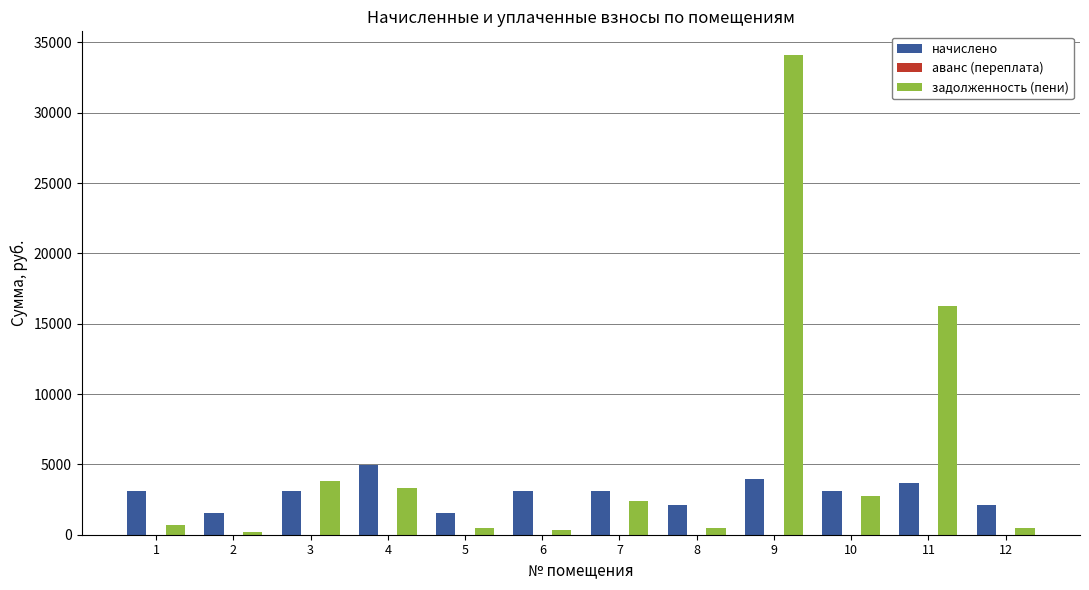

How many categories are shown in the chart?

12